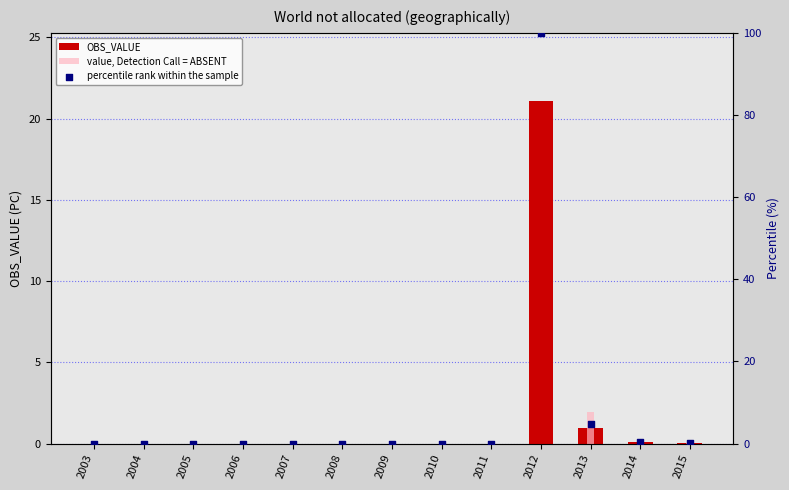

Is the value of OBS_VALUE at 2013 greater than the value of value, Detection Call = ABSENT at 2007?

Yes